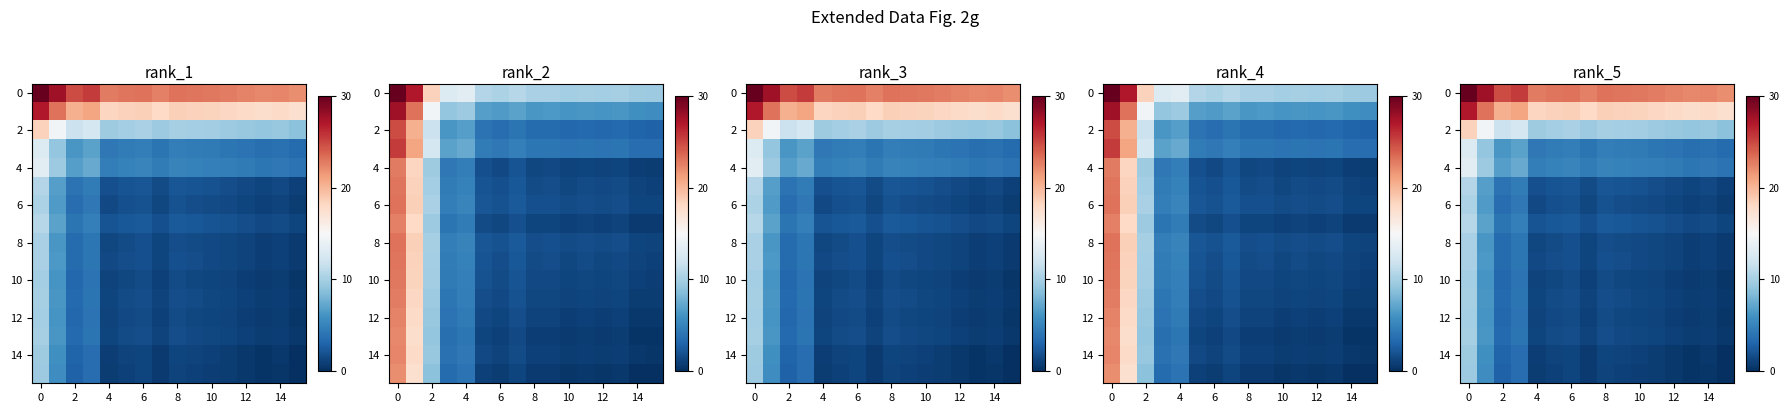

What is the maximum value for 2?

18.4